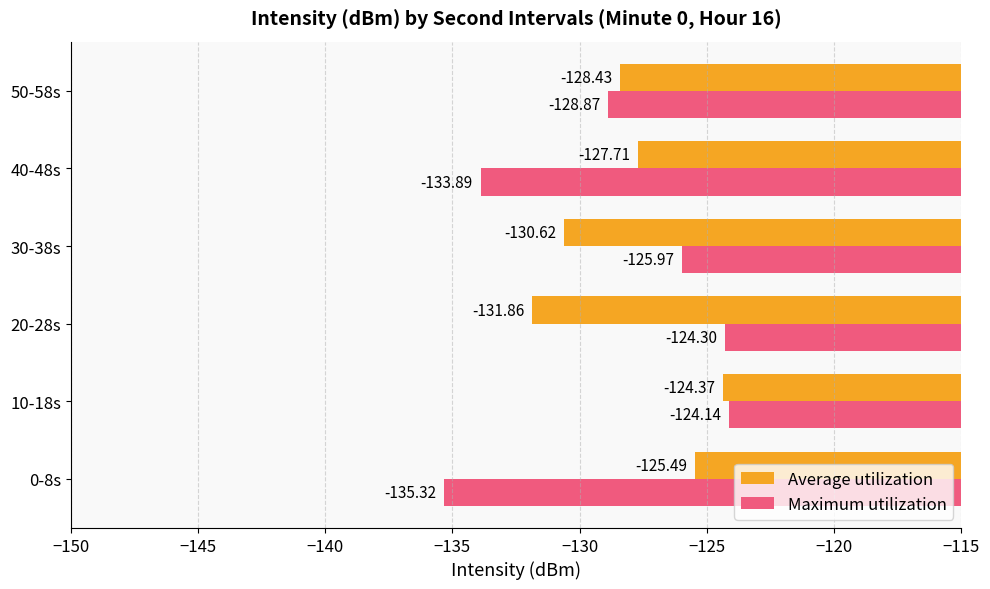

Which series has the widest spread of values?

Maximum utilization